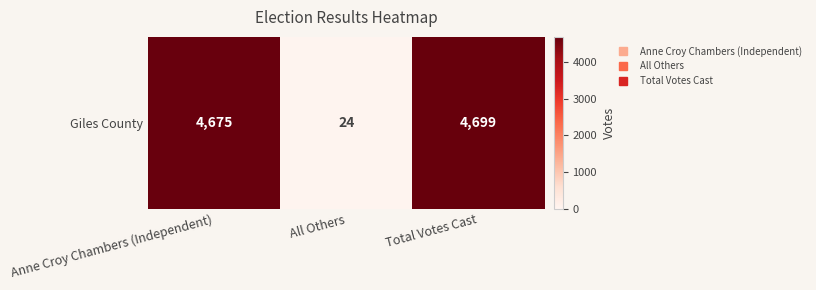

Is it true that the value at All Others is 24?

True